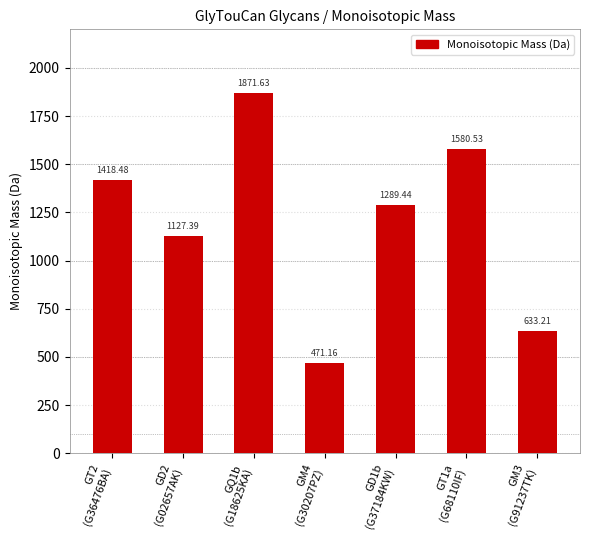

What is the greatest value displayed?

1871.6